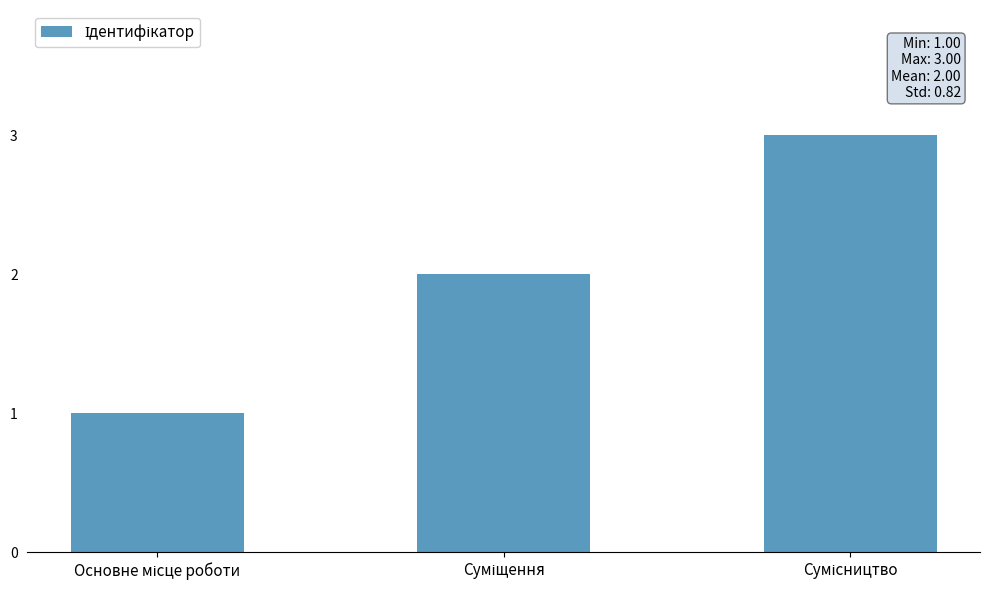

What is the average value?

2